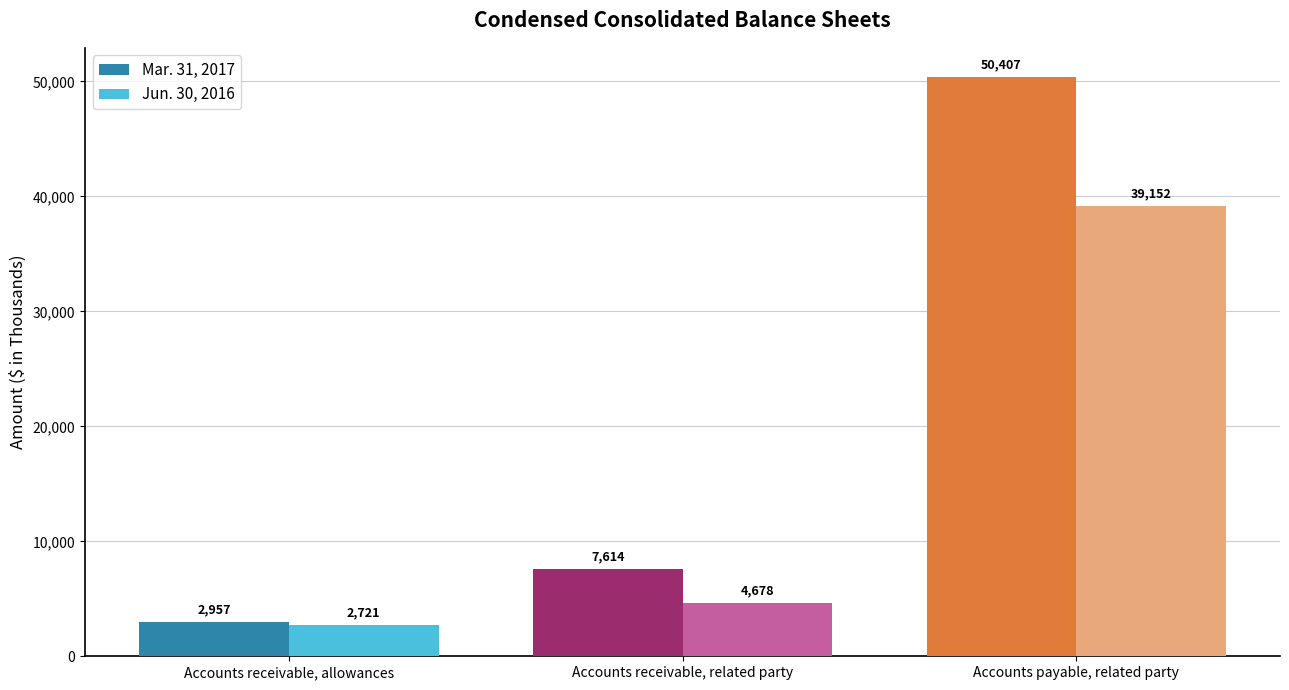

Reading left to right, transcribe all the data shown in this chart.

Mar. 31, 2017: 2957	7614	50407
Jun. 30, 2016: 2721	4678	39152